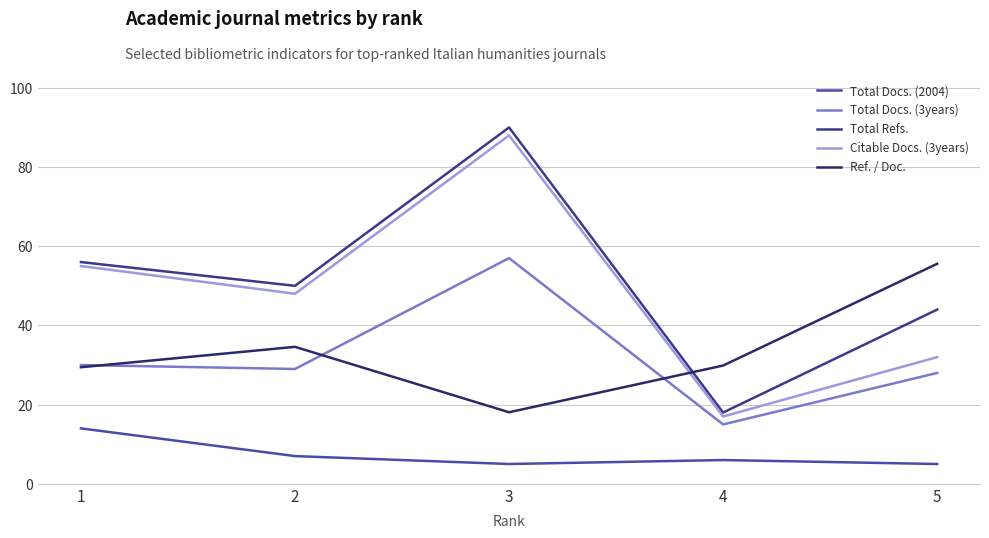

What is the maximum value for Total Docs. (2004)?

14.0